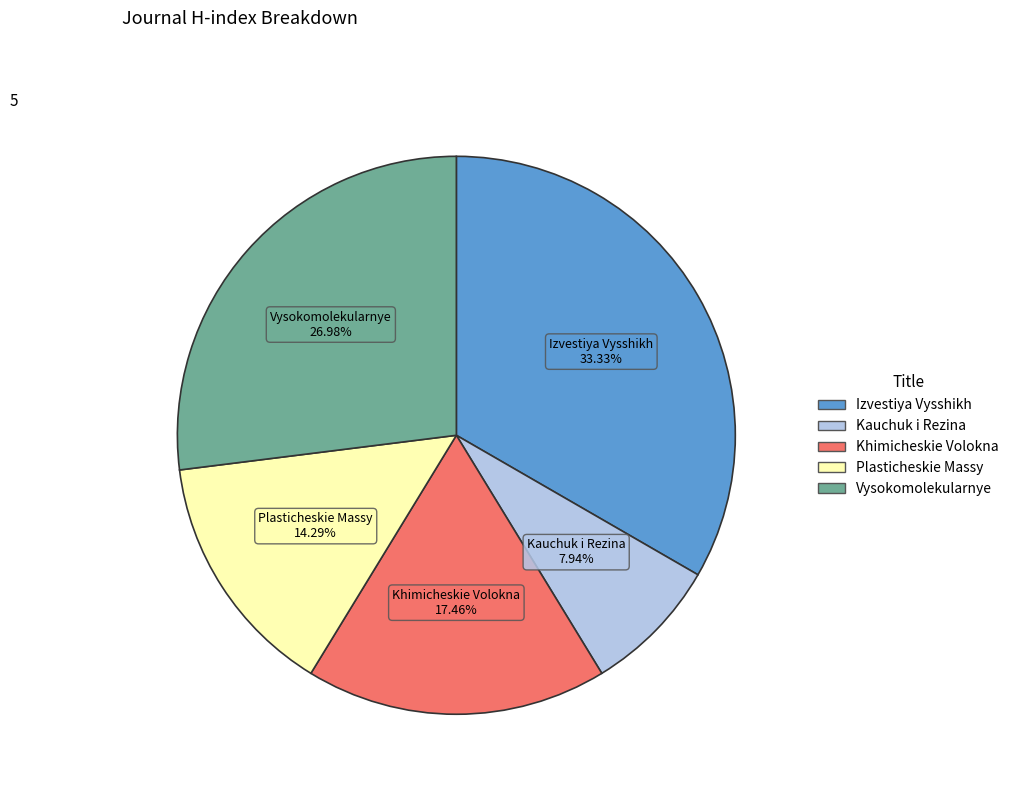

Which has a higher value, Khimicheskie Volokna or Vysokomolekularnye?

Vysokomolekularnye